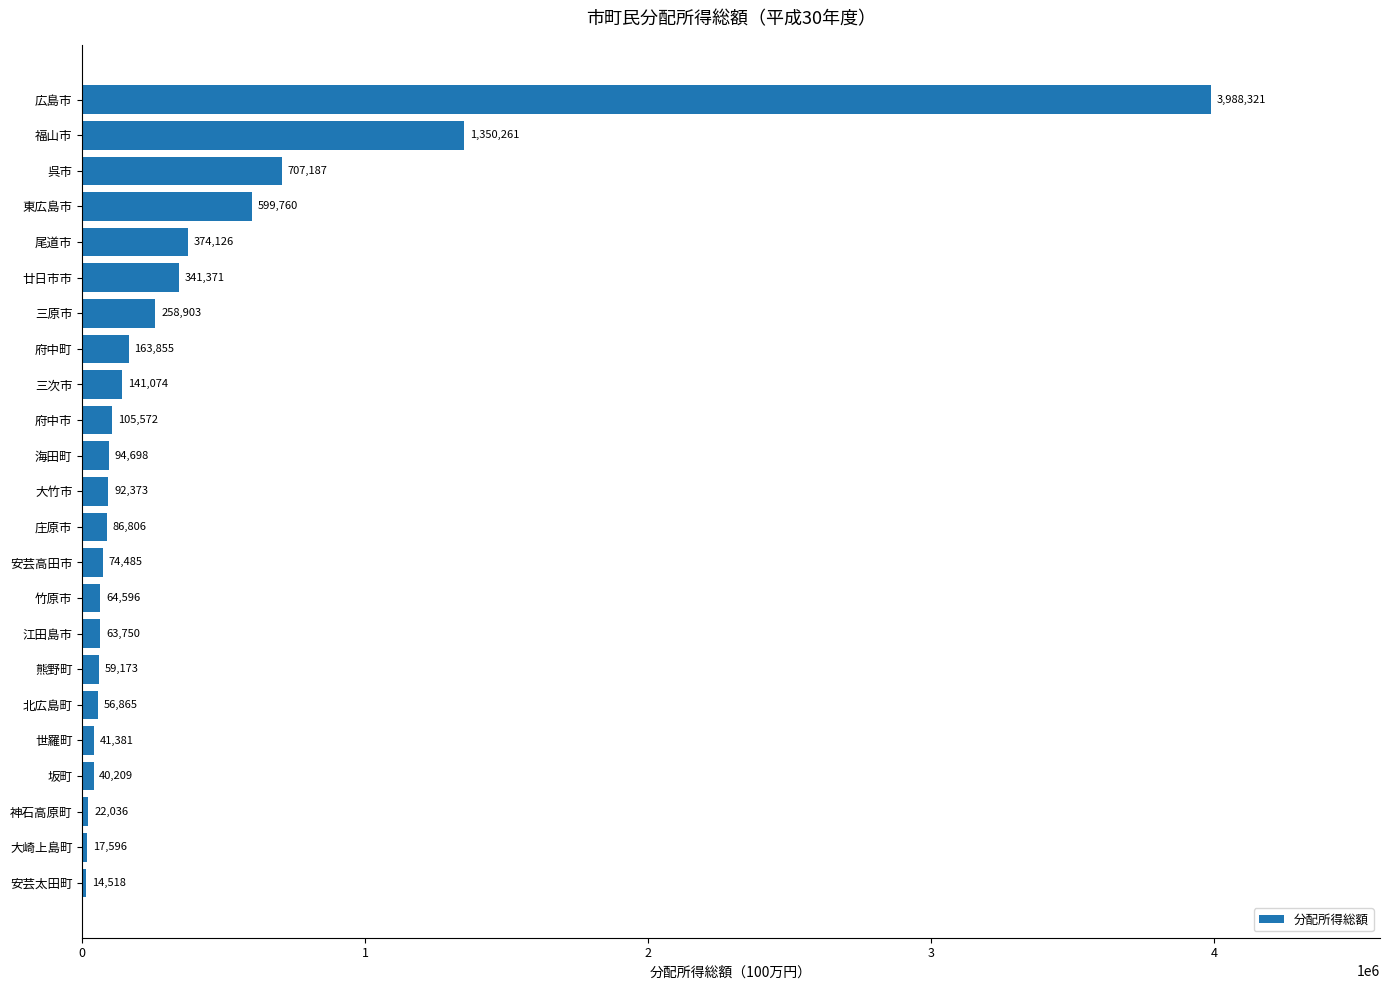

List the labels in order of value, smallest first.

安芸太田町, 大崎上島町, 神石高原町, 坂町, 世羅町, 北広島町, 熊野町, 江田島市, 竹原市, 安芸高田市, 庄原市, 大竹市, 海田町, 府中市, 三次市, 府中町, 三原市, 廿日市市, 尾道市, 東広島市, 呉市, 福山市, 広島市